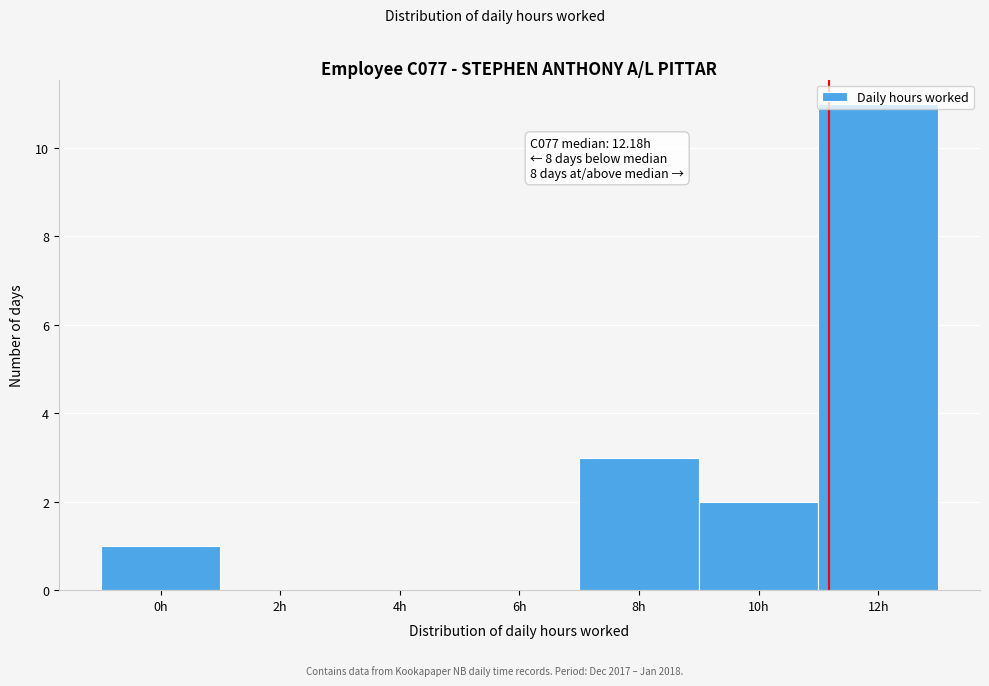

The chart shows a value of -6 at 2h. True or false?

False